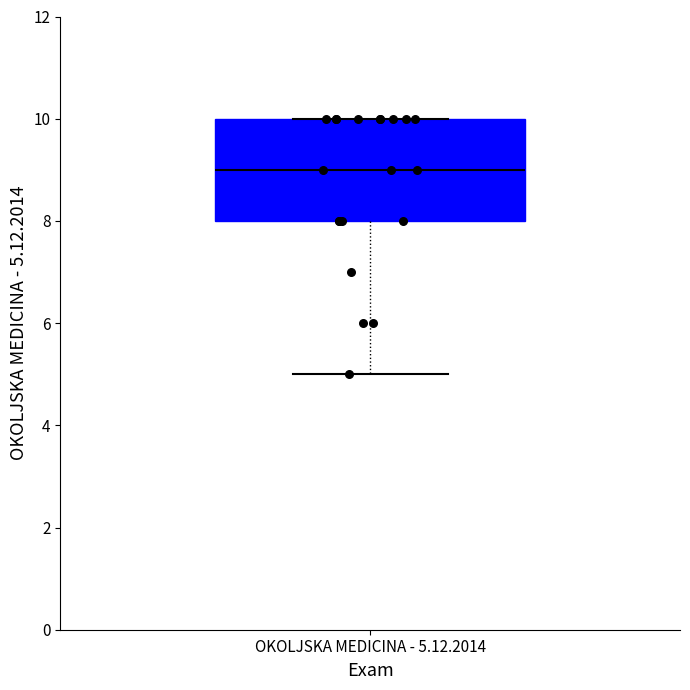

Transcribe this box plot: give where the median line is, the range the box spans, and where the two whiskers end, as read against the y-axis. The values are not printed on the chart, so give them approximately, as read against the axis.

median 9, box 8 to 10, whiskers 5 to 10